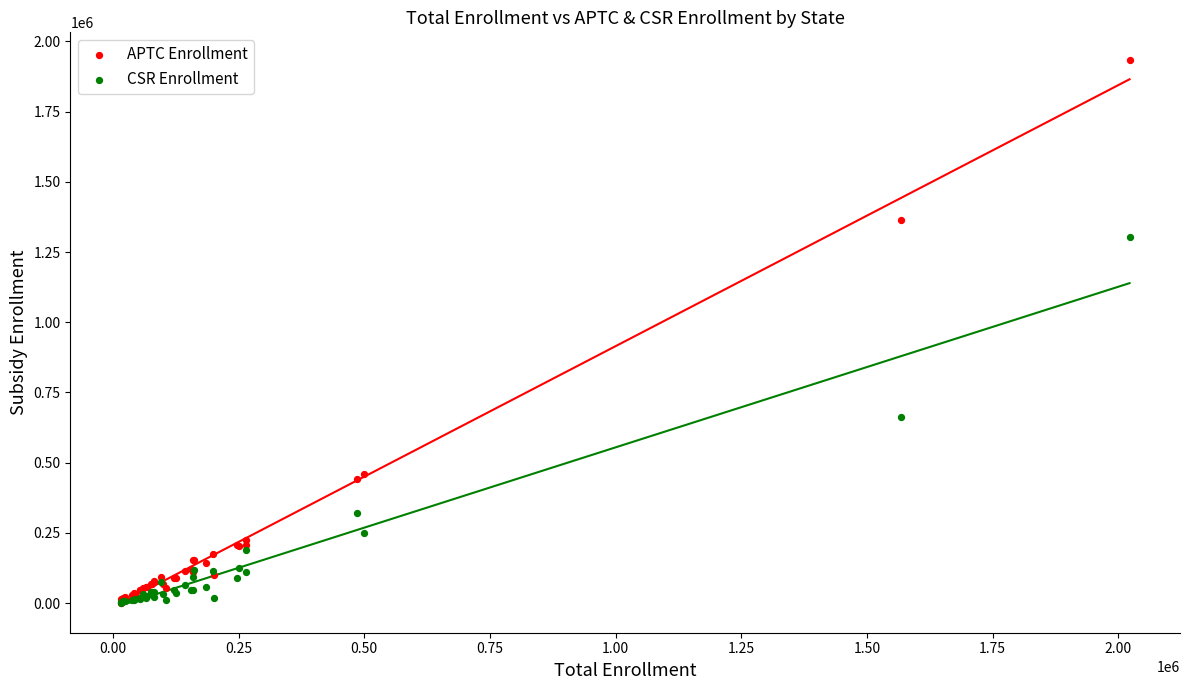

Which series has the widest spread of Y values?

APTC Enrollment